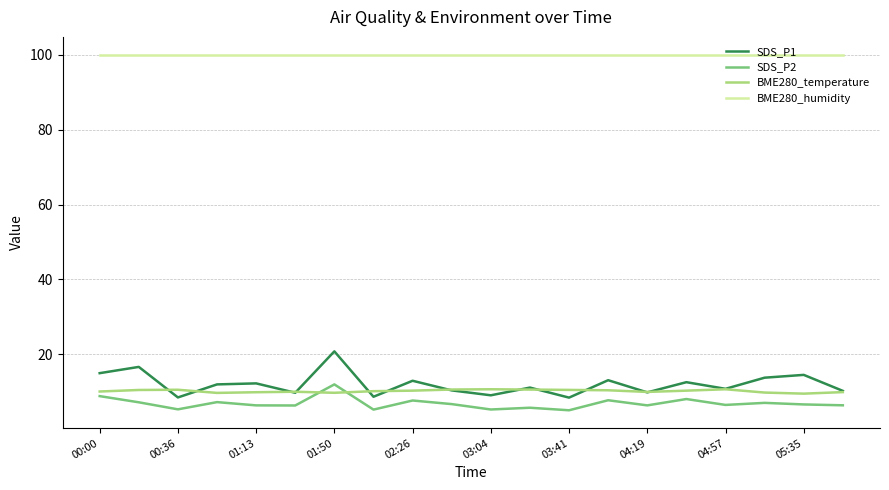

True or false: BME280_humidity and SDS_P1 intersect in this chart.

False